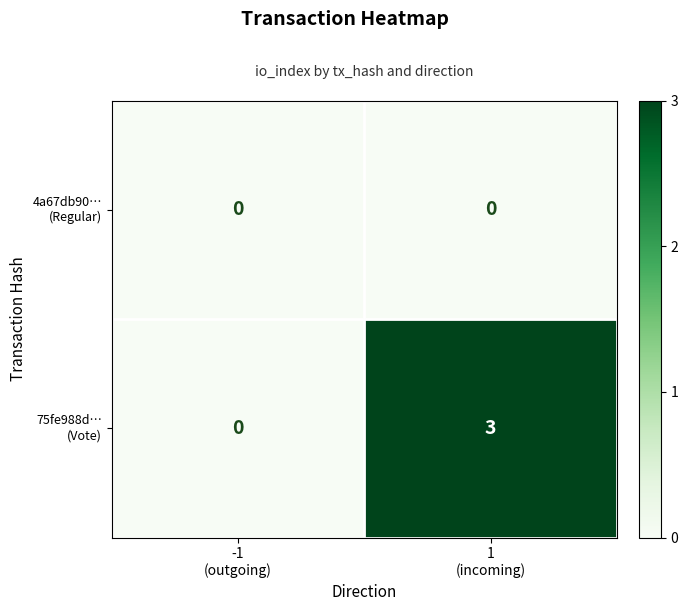

What is the maximum value shown in the chart?

3